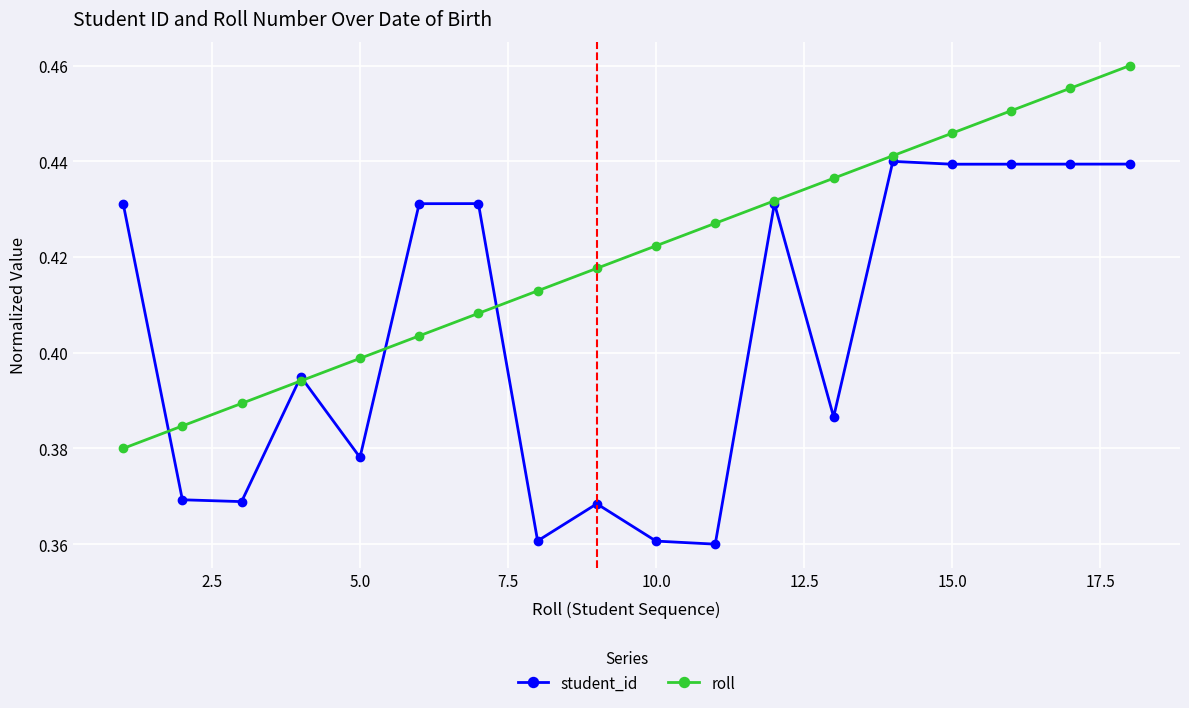

Which series has the largest total across all categories?

roll